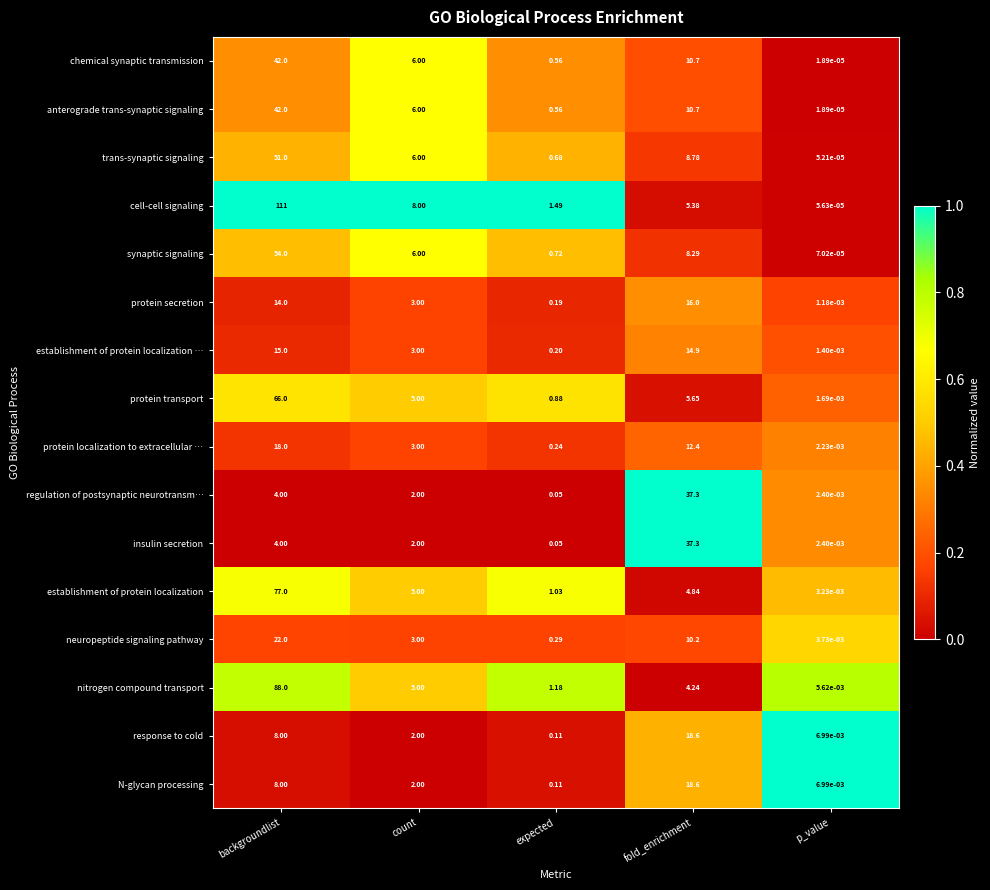

Is the value of trans-synaptic signaling at fold_enrichment greater than the value of nitrogen compound transport at fold_enrichment?

Yes